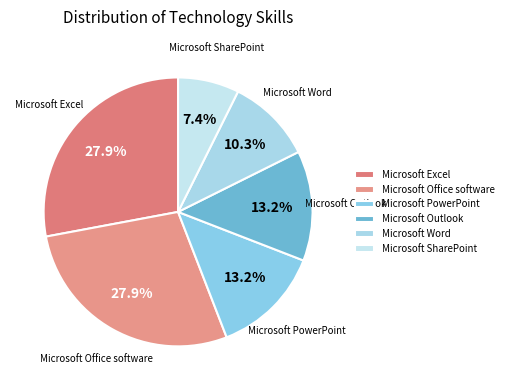

Which has a higher value, Microsoft SharePoint or Microsoft PowerPoint?

Microsoft PowerPoint